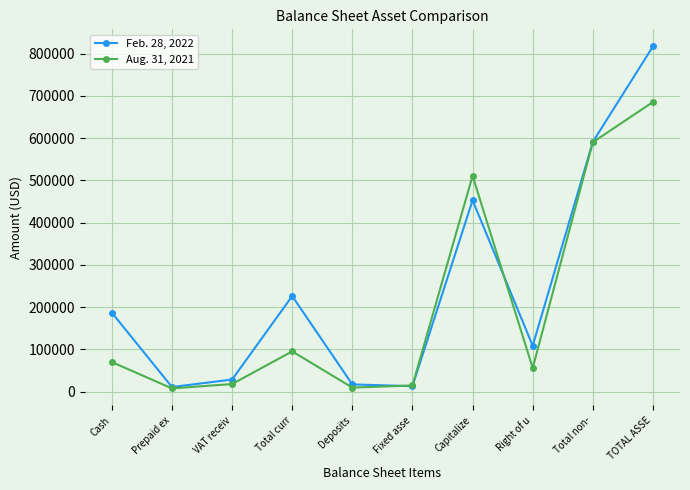

Does the chart display data point markers on the line(s)?

Yes